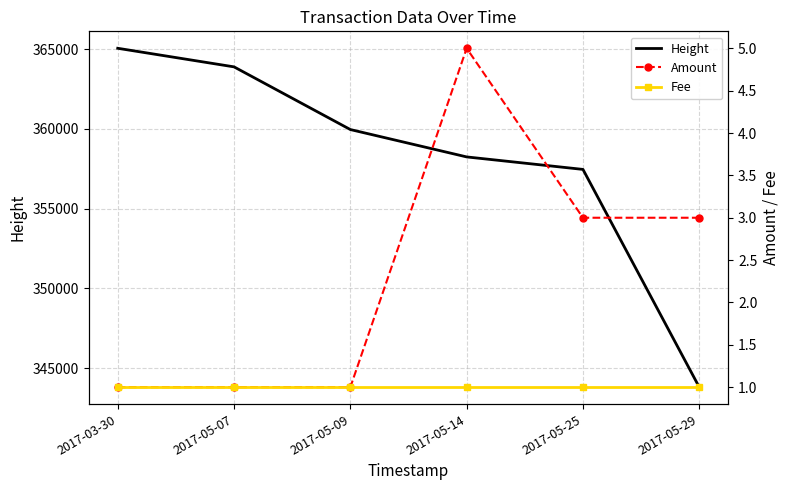

What is the maximum value for Height?

365064